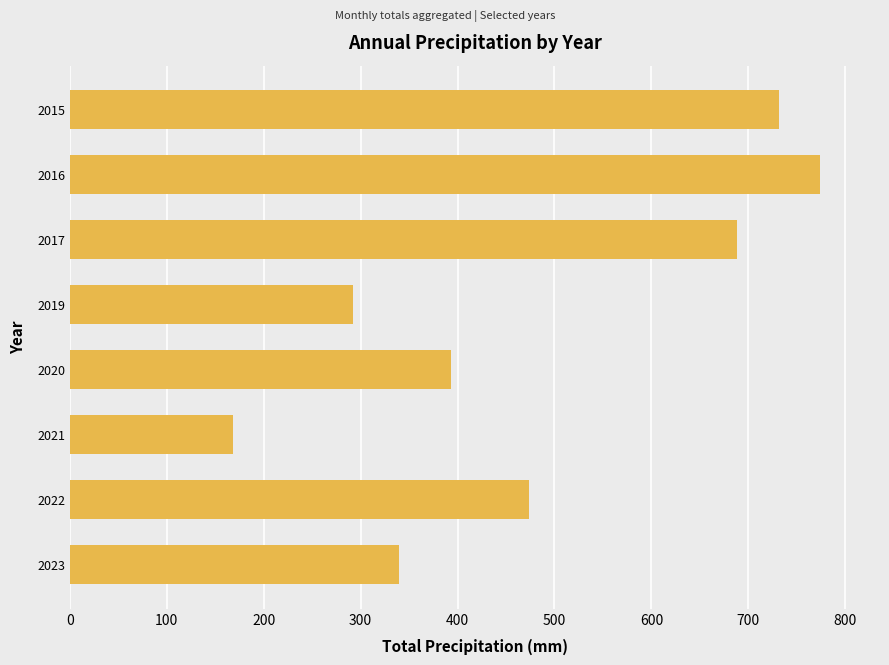

Approximately how many times larger is the value at 2017 compared to 2020?

1.8